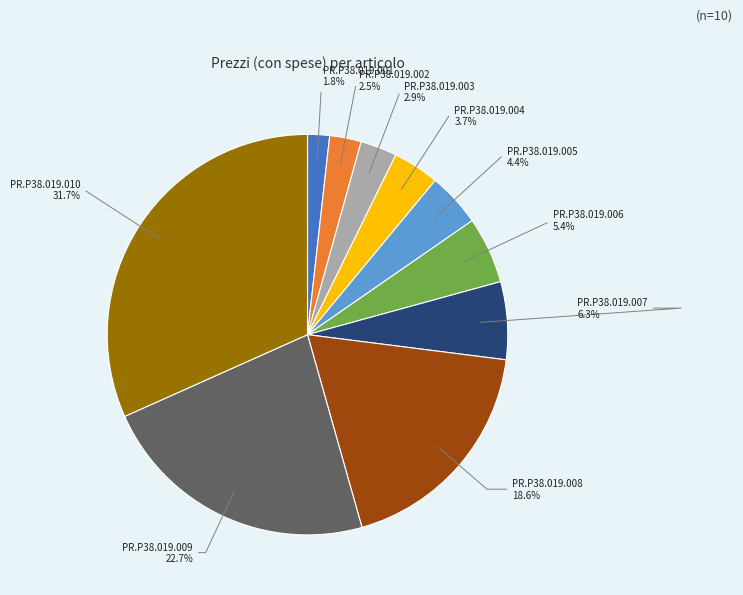

Is there a majority slice in this chart?

No